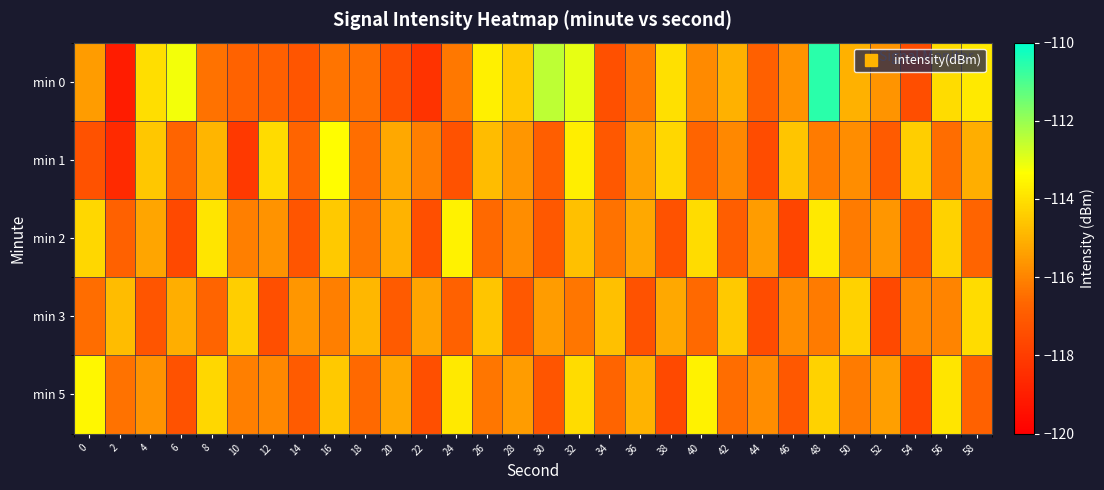

At which category is the sum across all series the highest?

48